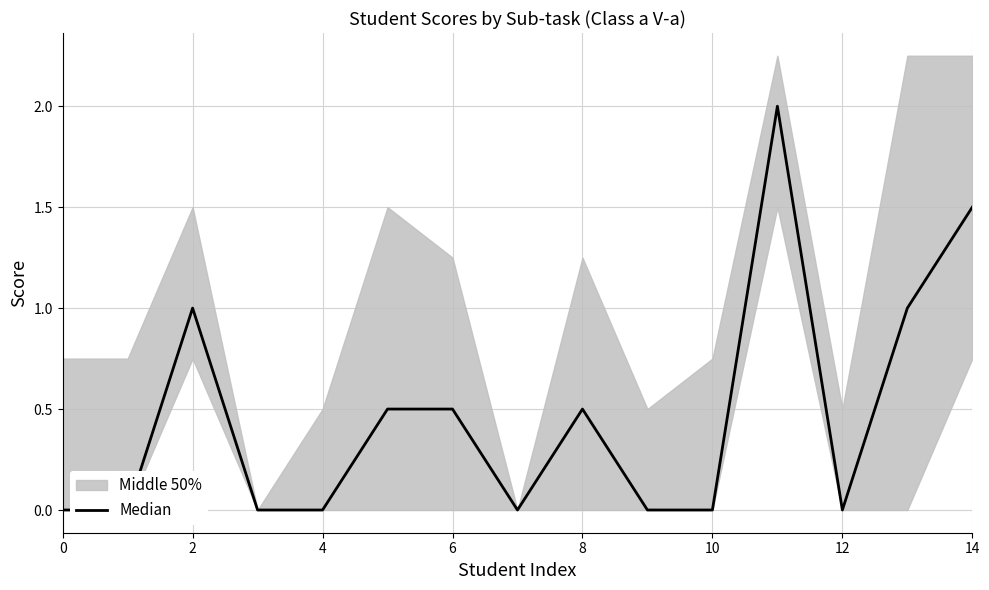

How many values are between 0 and 1?

13